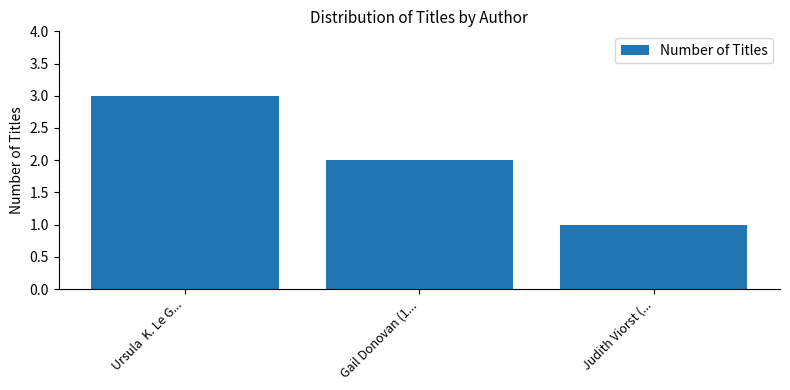

At which label does the data first exceed 2?

Ursula  K. Le G...